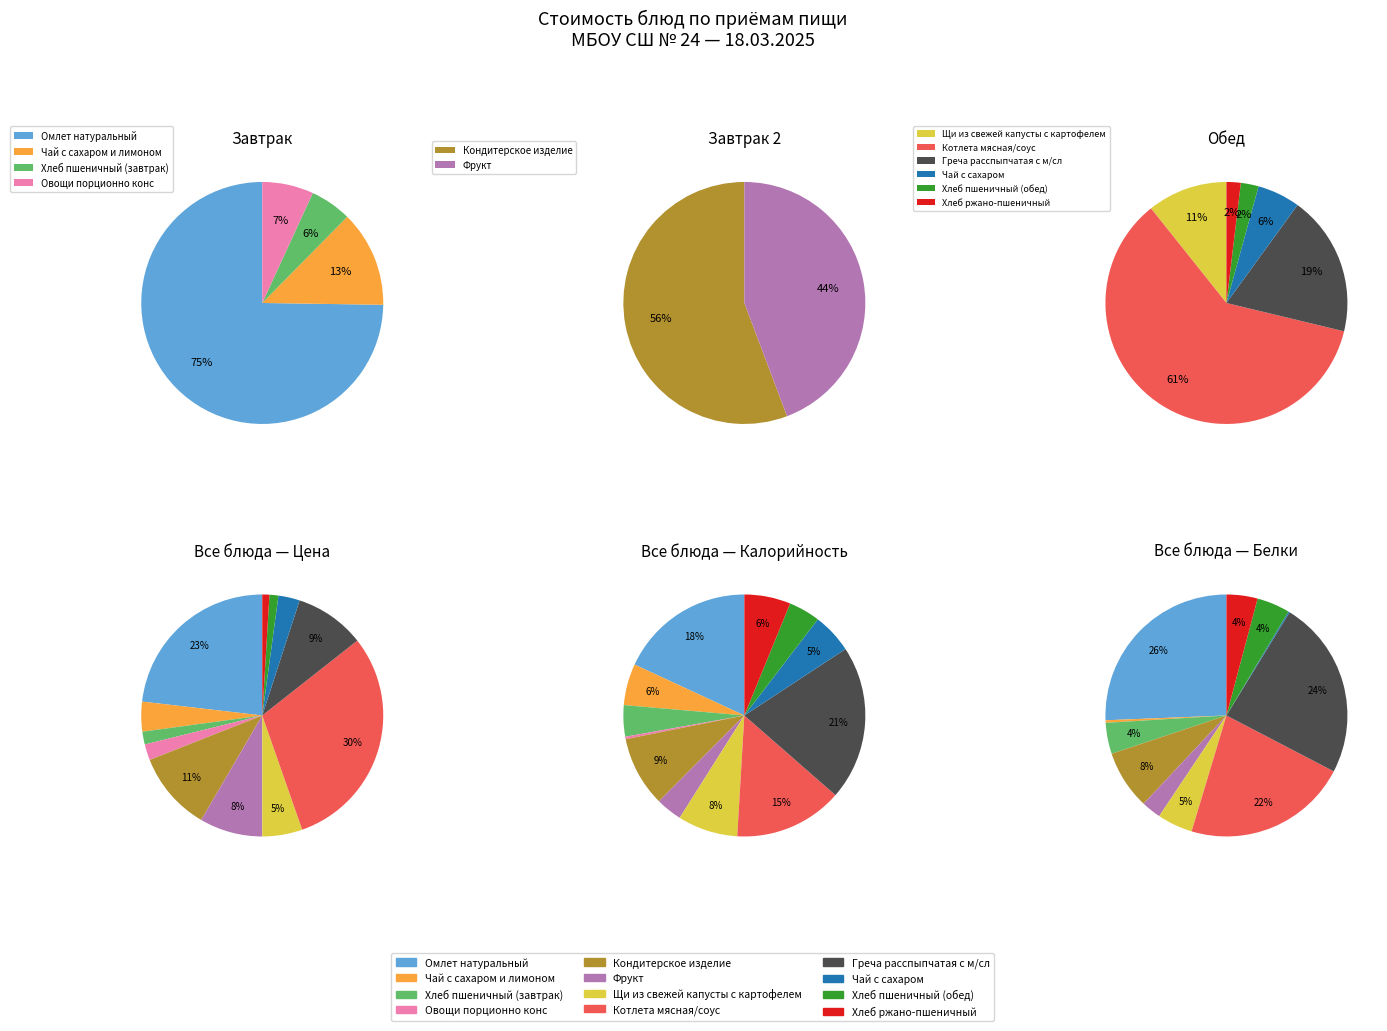

Is Щи из свежей капусты с картофелем the majority of the pie?

No